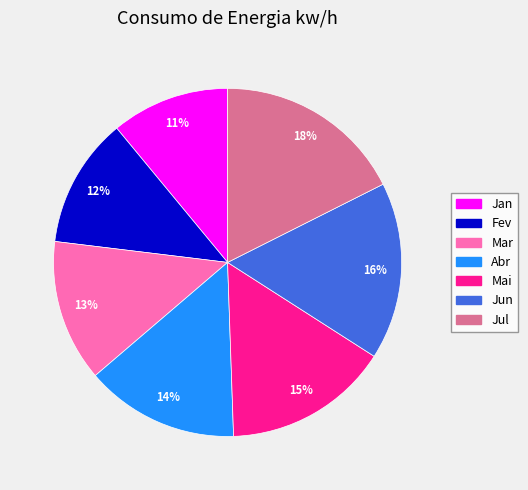

Which category has the smallest portion of the pie?

Jan